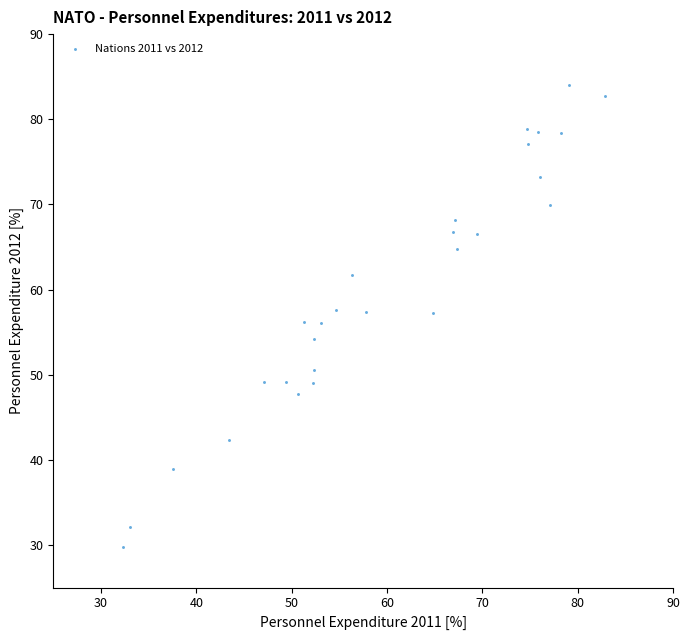

What is the range of Y values (max minus min)?

54.3